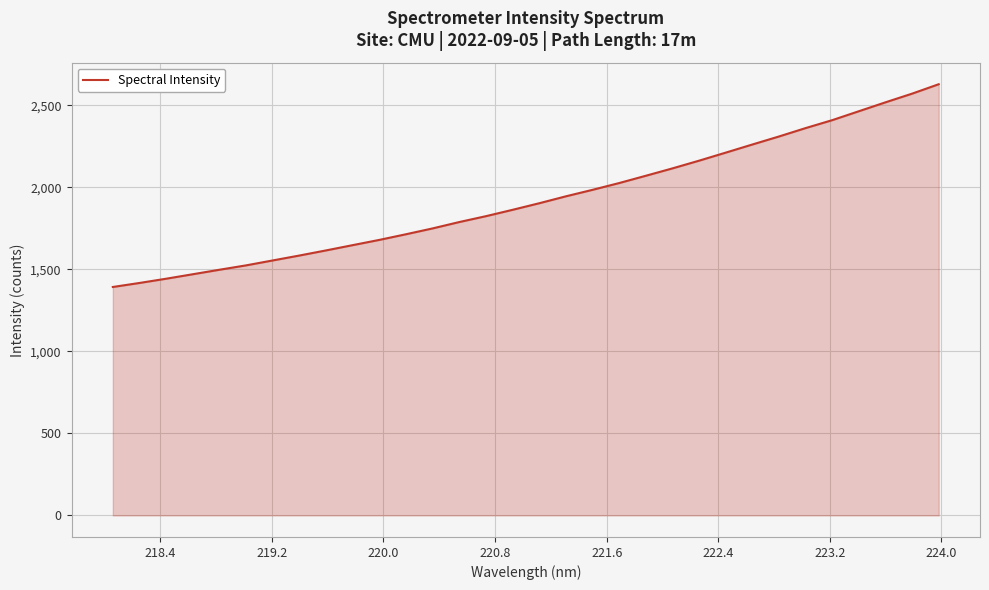

What is the smallest value displayed?

1392.9